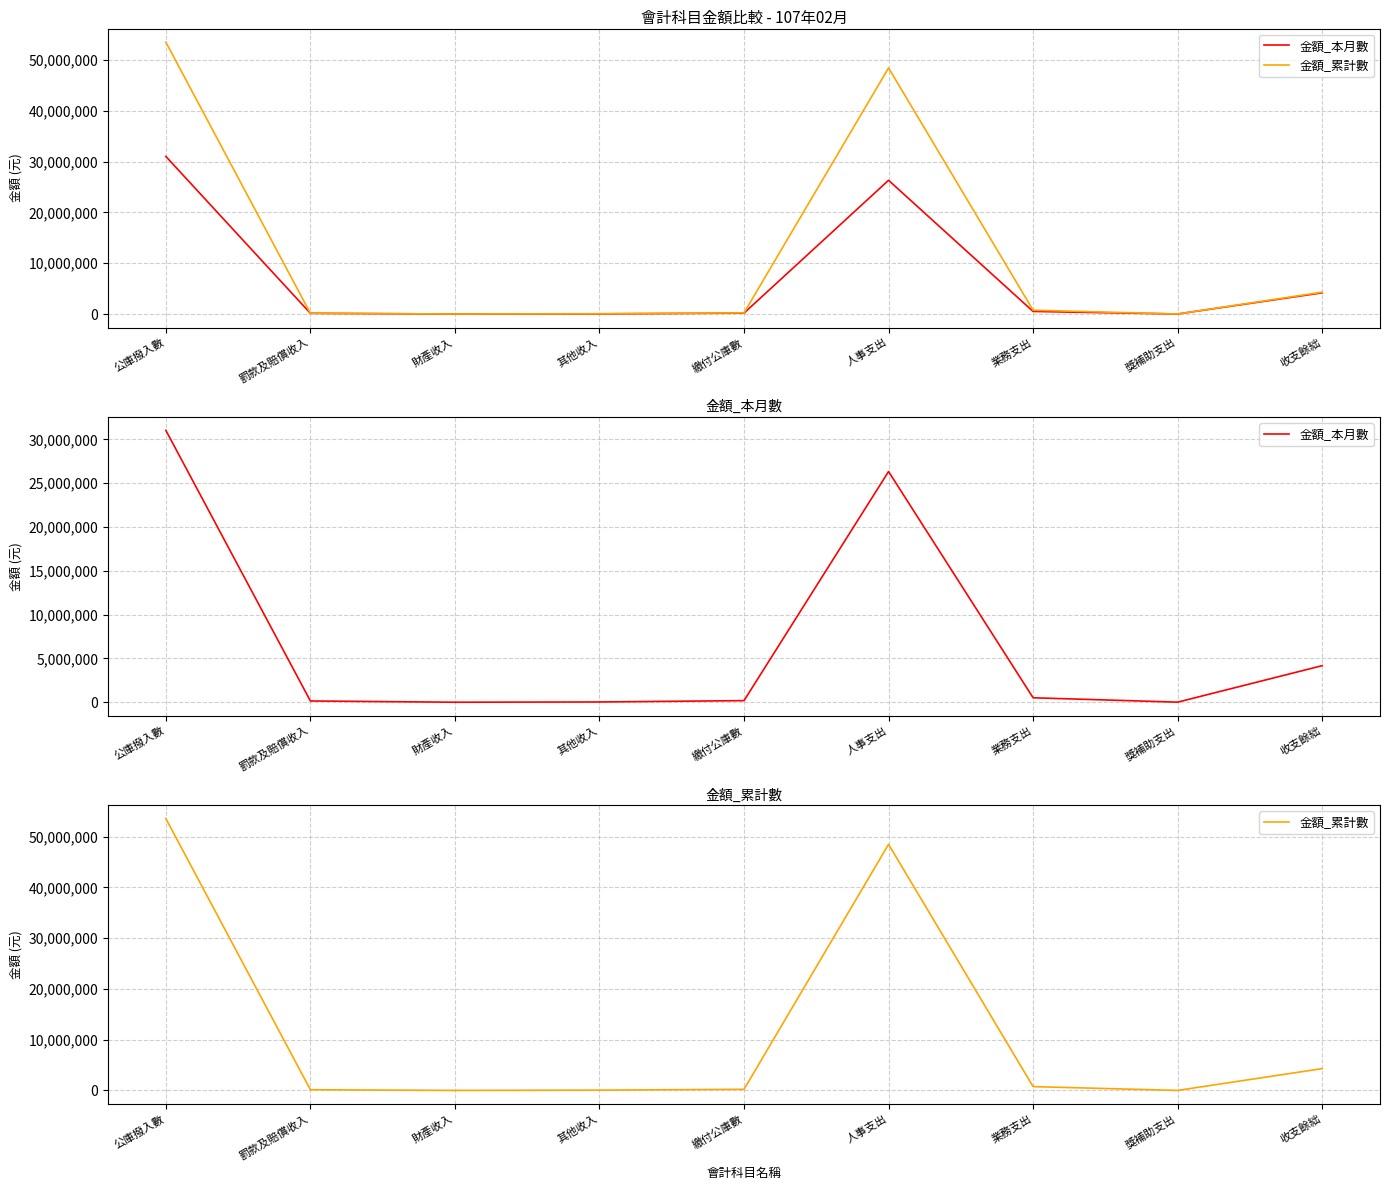

At which category does 金額_本月數 reach its first local peak?

人事支出